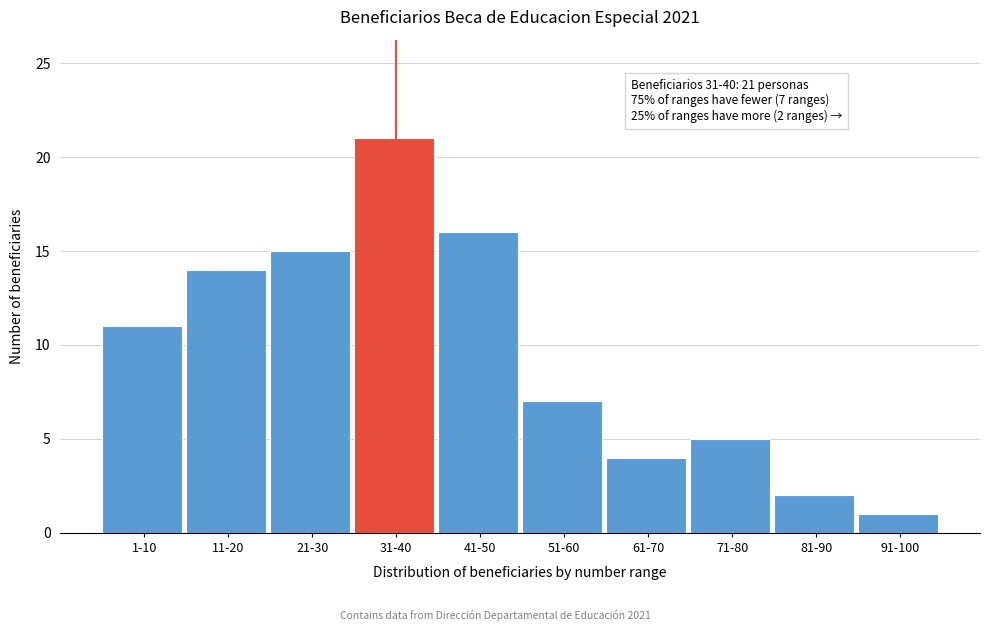

Reading left to right, transcribe all the data shown in this chart.

1-10=11	11-20=14	21-30=15	31-40=21	41-50=16	51-60=7	61-70=4	71-80=5	81-90=2	91-100=1